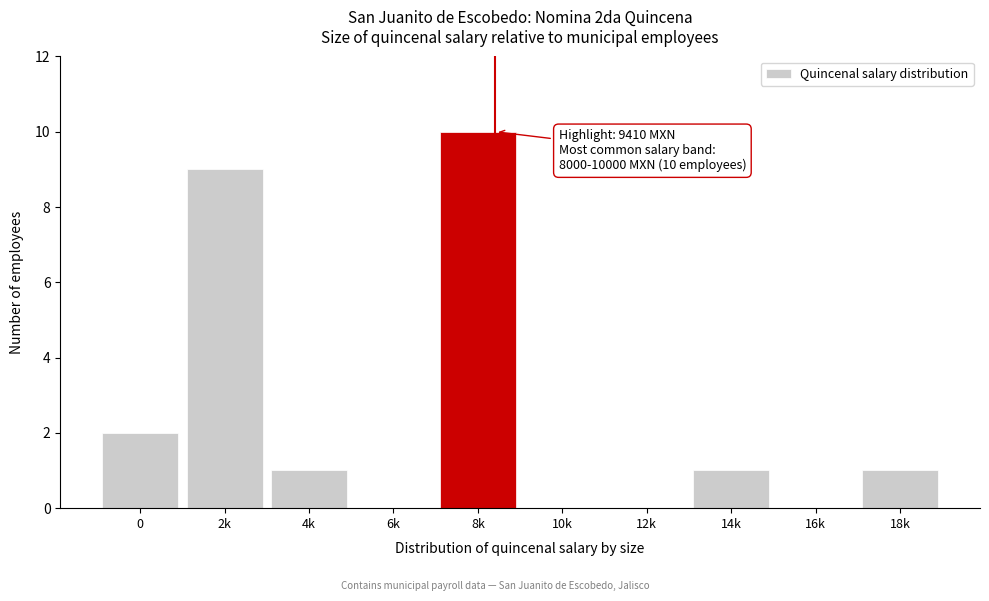

Reading left to right, list all the values displayed in this chart.

0=2	2k=9	4k=1	6k=0	8k=10	10k=0	12k=0	14k=1	16k=0	18k=1